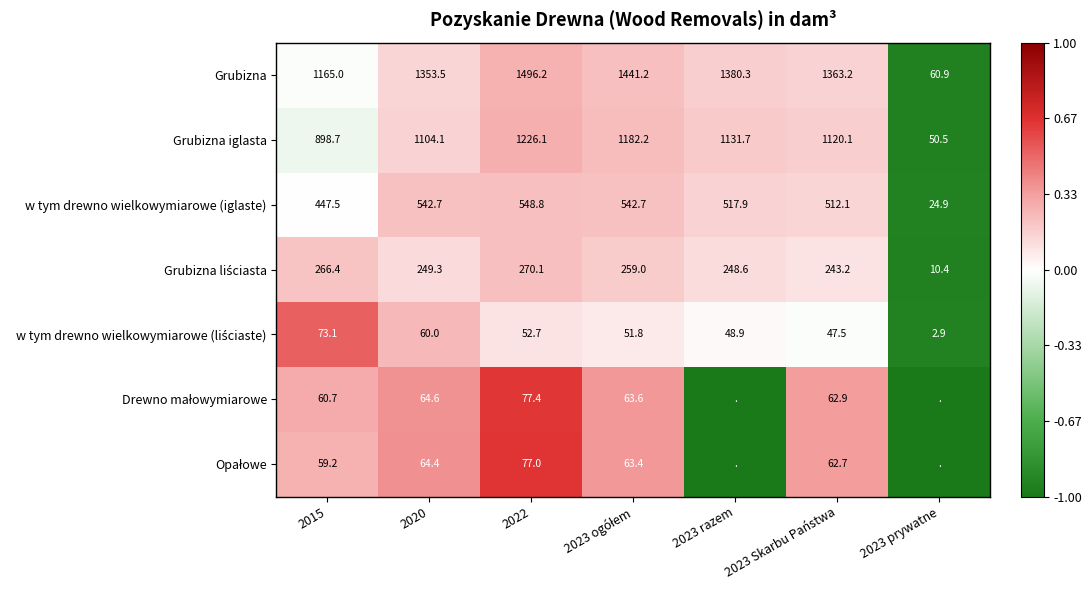

How many categories are shown in the chart?

7